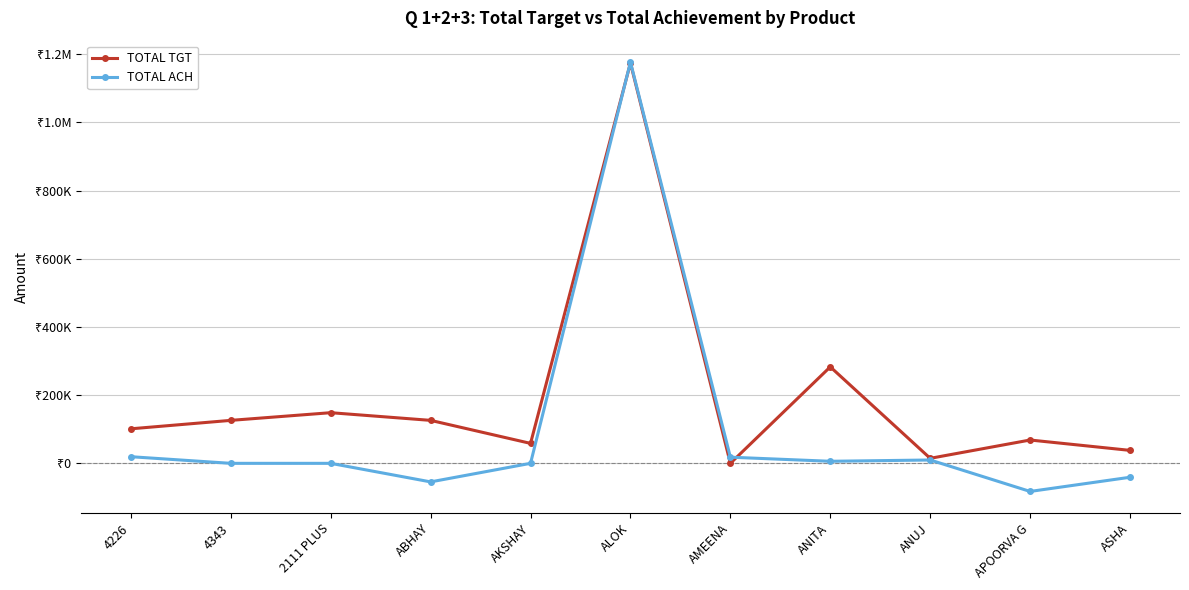

Reading left to right, list all the values displayed in this chart.

TOTAL TGT: 4226=101250	4343=126000	2111 PLUS=148500	ABHAY=126000	AKSHAY=58500	ALOK=1173900	AMEENA=0	ANITA=282900	ANUJ=14700	APOORVA G=68400	ASHA=38000
TOTAL ACH: 4226=19440	4343=0	2111 PLUS=0	ABHAY=-54400	AKSHAY=0	ALOK=1176425	AMEENA=18000	ANITA=6030	ANUJ=9800	APOORVA G=-82422	ASHA=-40800